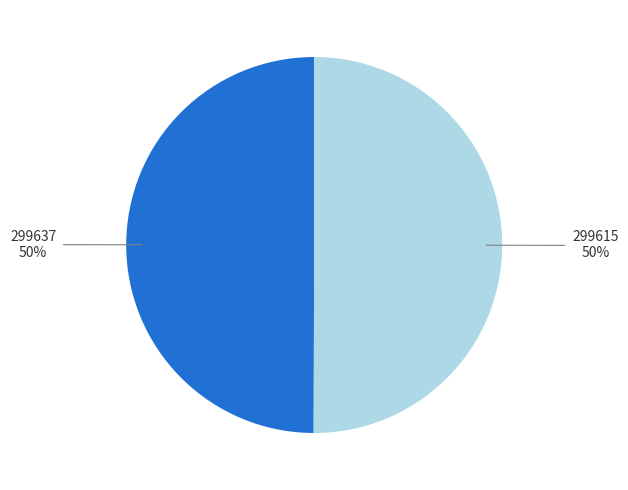

To the nearest percent, what is the average slice percentage?

50%